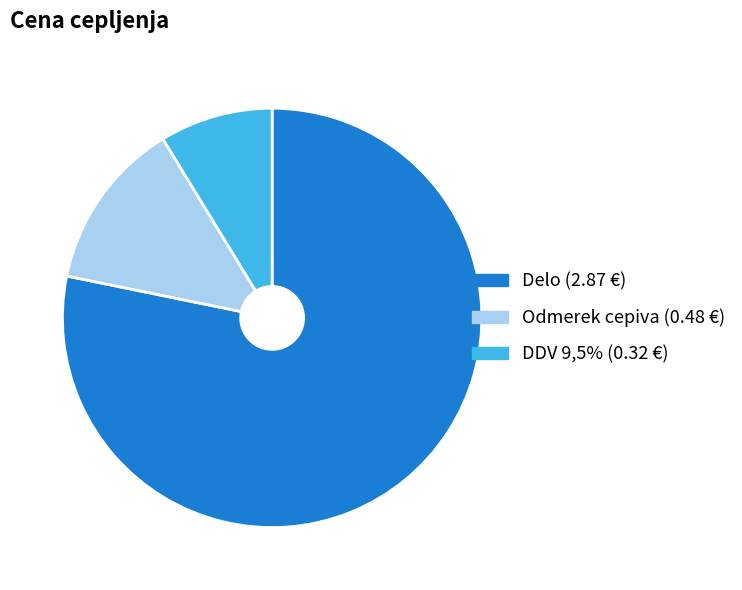

Which has a higher value, DDV 9,5% or Delo?

Delo